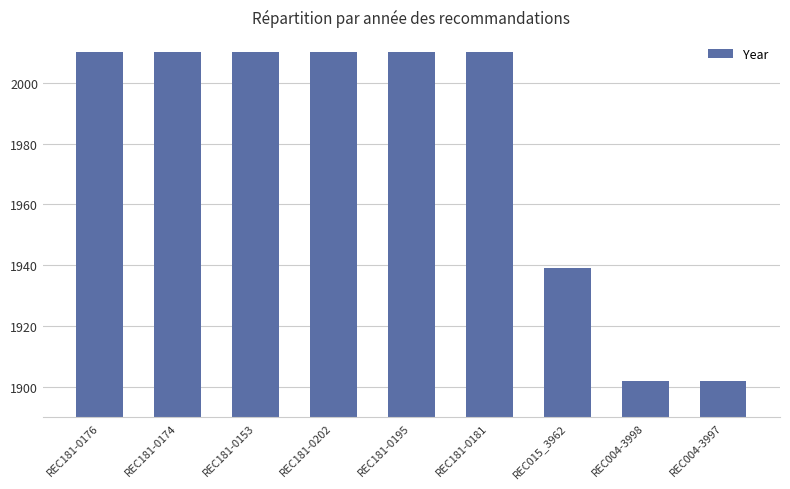

Count the number of categories in the chart.

9